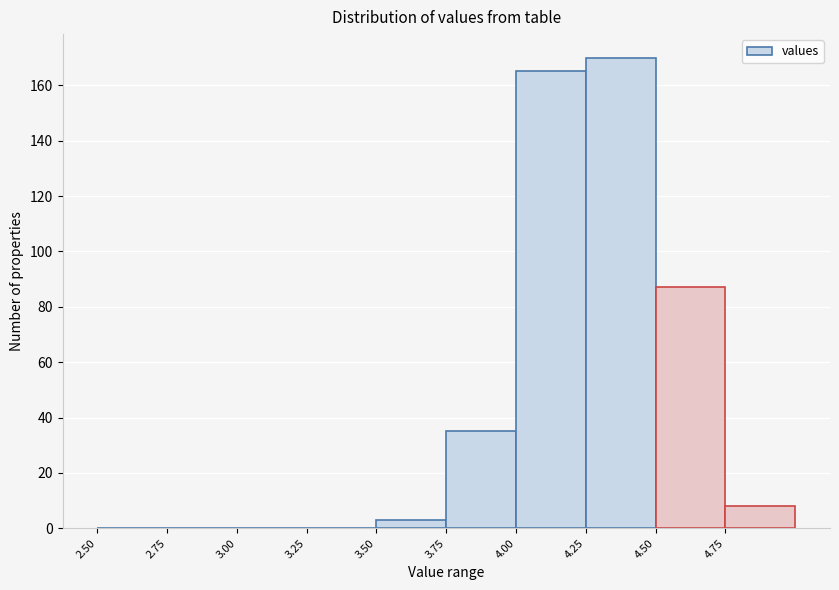

Reading left to right, list every bar in this chart as the range it spans on the x-axis followed by its height. The values are not printed on the chart, so give them approximately, as read against the axis.

2.50 to 2.75: 0
2.75 to 3.00: 0
3.00 to 3.25: 0
3.25 to 3.50: 0
3.50 to 3.75: 4
3.75 to 4.00: 36
4.00 to 4.25: 166
4.25 to 4.50: 170
4.50 to 4.75: 88
4.75 to 5.00: 8